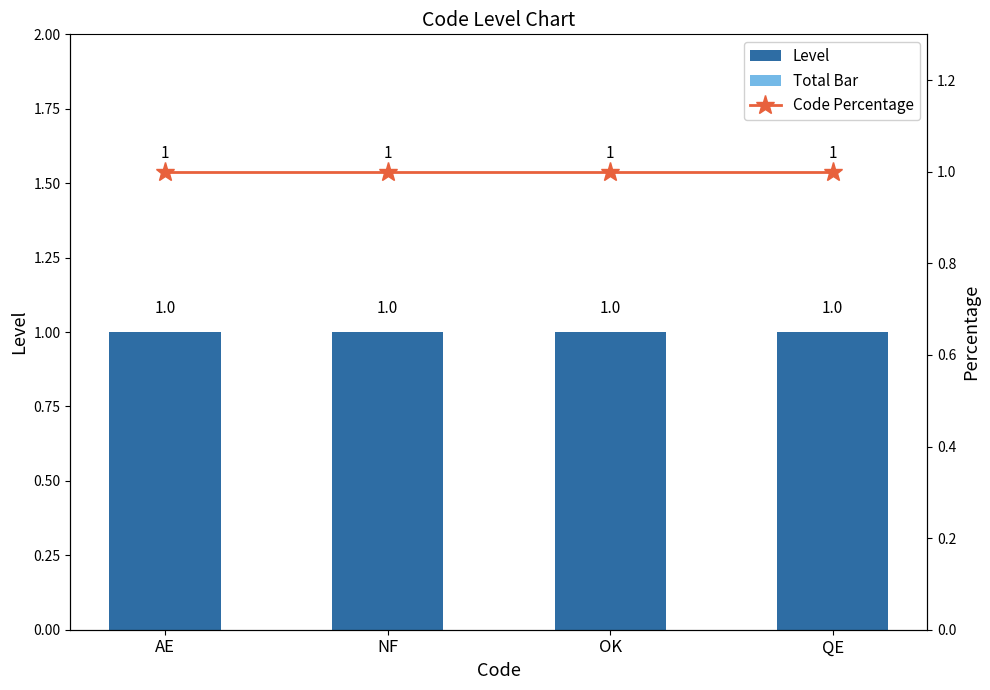

Between NF and QE, which series saw the biggest shift?

Level